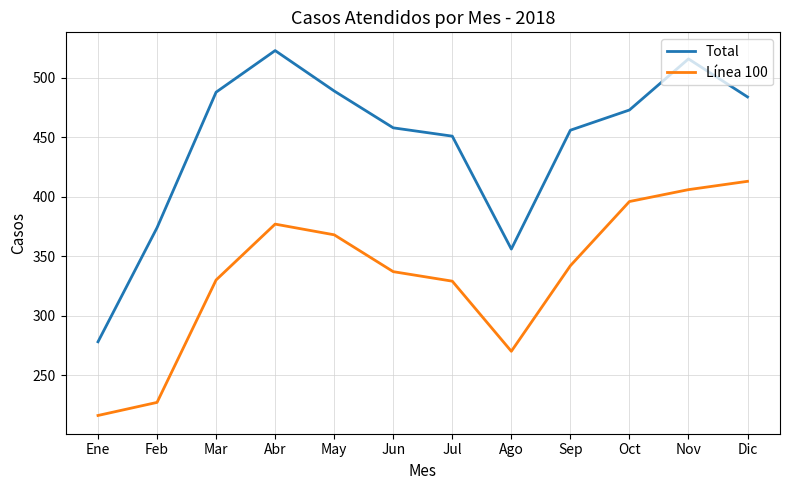

At which label is Línea 100 closest to 314?

Jul